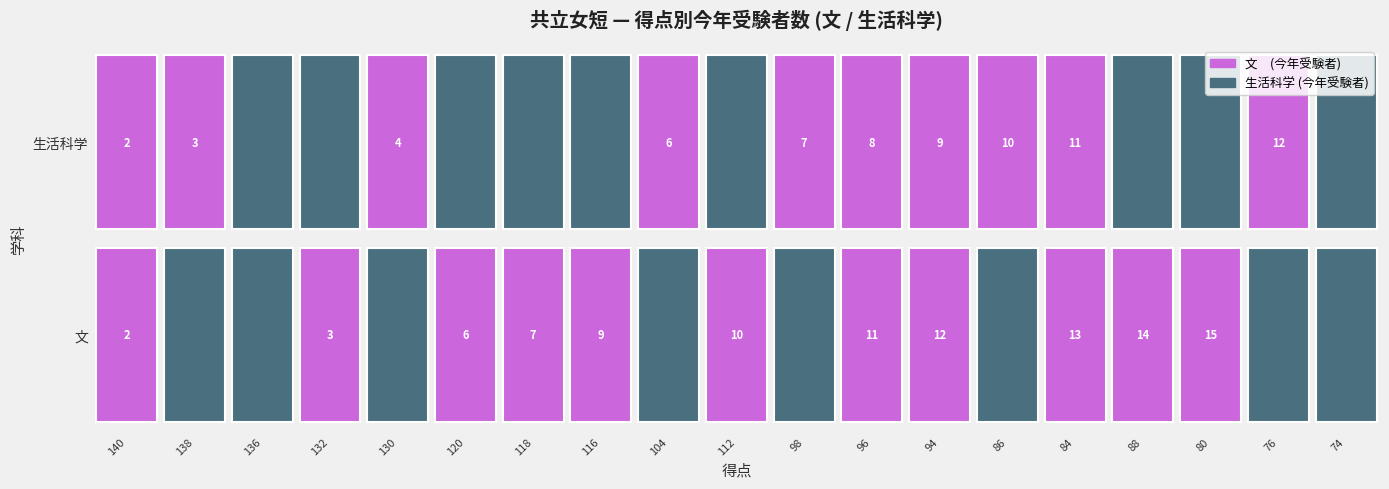

Rank the series by their average value, from lowest to highest.

生活科学, 文